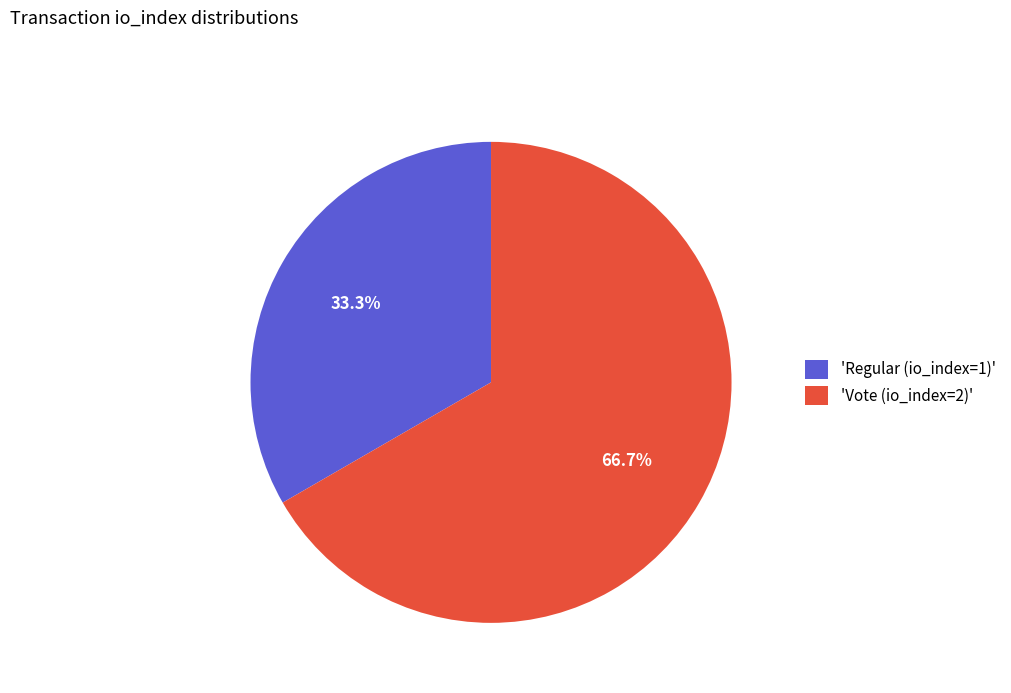

Does 'Regular (io_index=1)' represent more than half of the total?

No